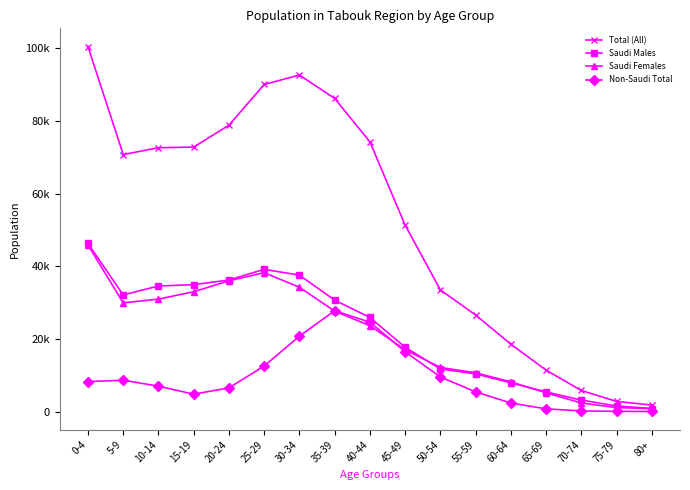

The value of Non-Saudi Total at 25-29 is 12587. True or false?

True